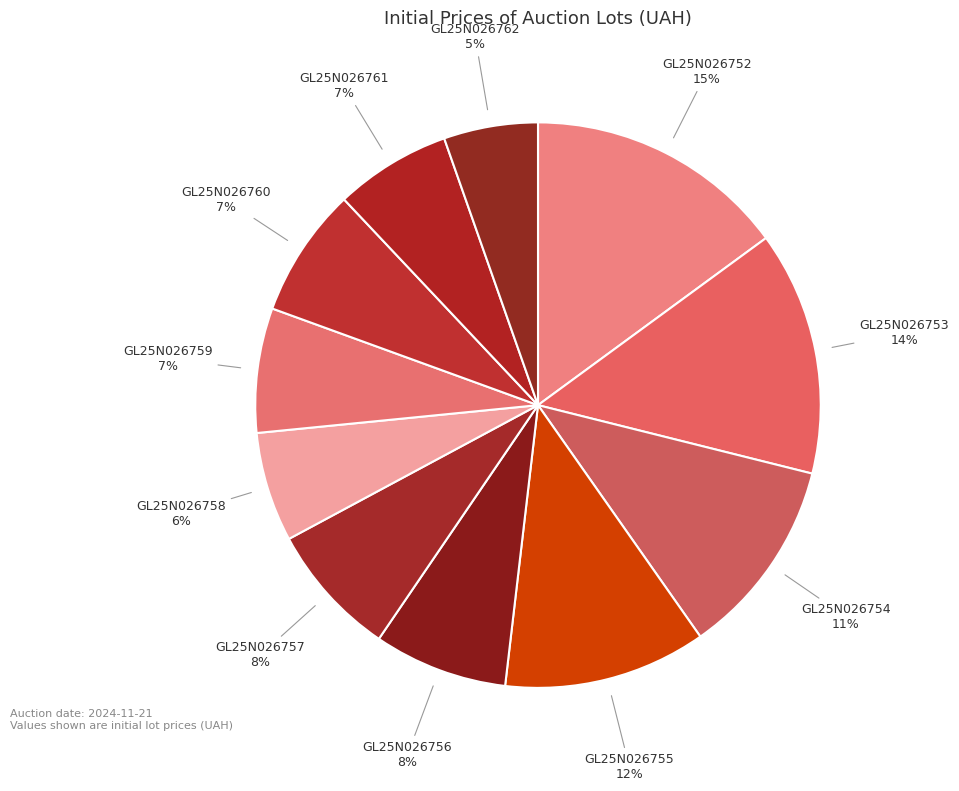

How many segments does this pie chart have?

11